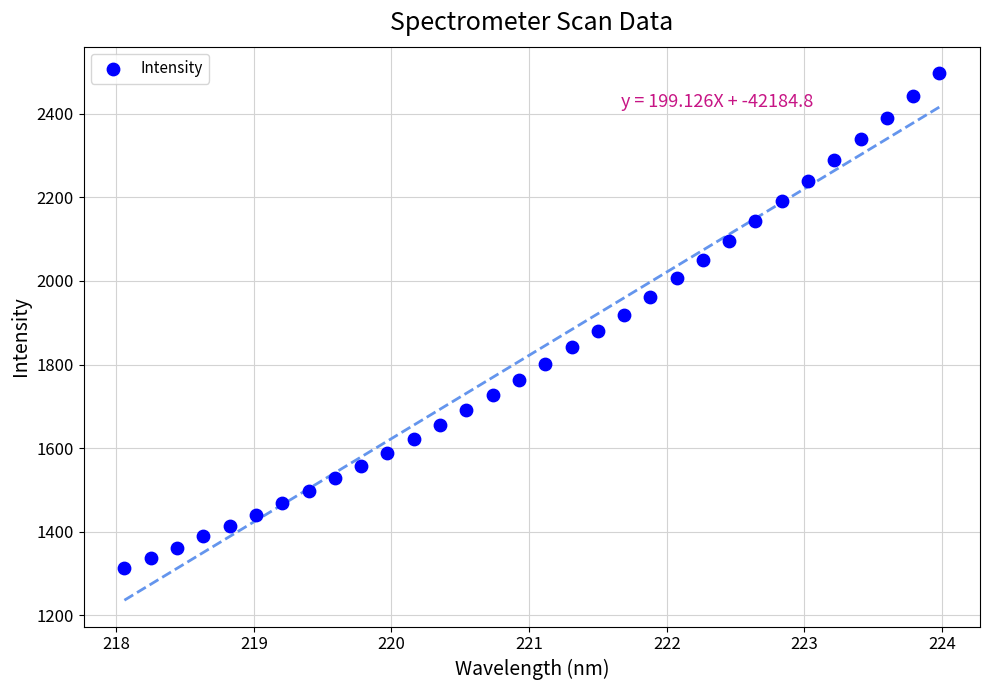

What is the range of Y values (max minus min)?

1183.4